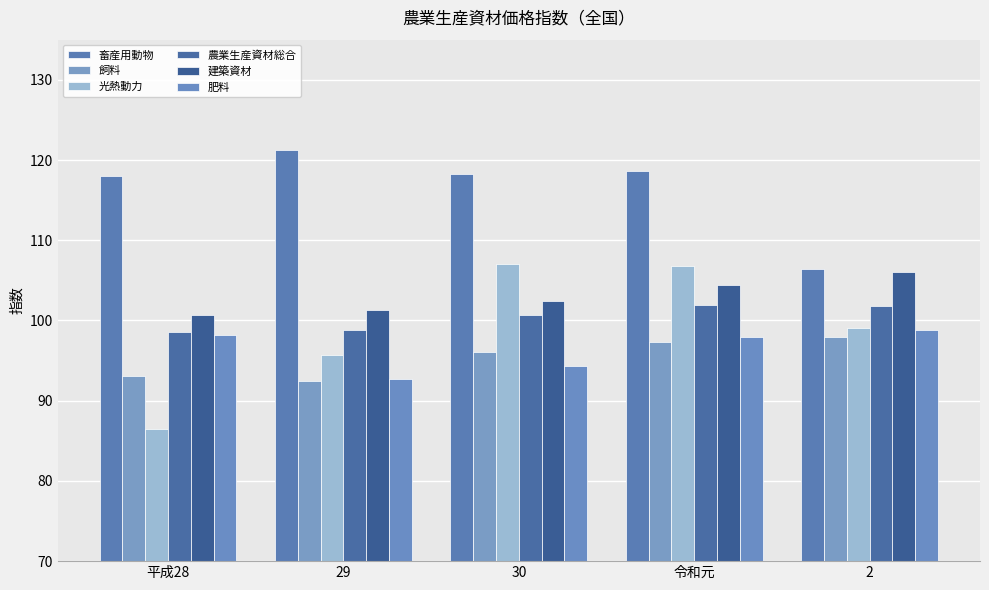

Reading left to right, transcribe all the data shown in this chart.

畜産用動物: 平成28=118.0	29=121.2	30=118.3	令和元=118.6	2=106.4
飼料: 平成28=93.1	29=92.4	30=96.1	令和元=97.3	2=97.9
光熱動力: 平成28=86.5	29=95.7	30=107.0	令和元=106.8	2=99.1
農業生産資材総合: 平成28=98.5	29=98.8	30=100.7	令和元=101.9	2=101.8
建築資材: 平成28=100.7	29=101.3	30=102.4	令和元=104.4	2=106.1
肥料: 平成28=98.2	29=92.7	30=94.3	令和元=98.0	2=98.8